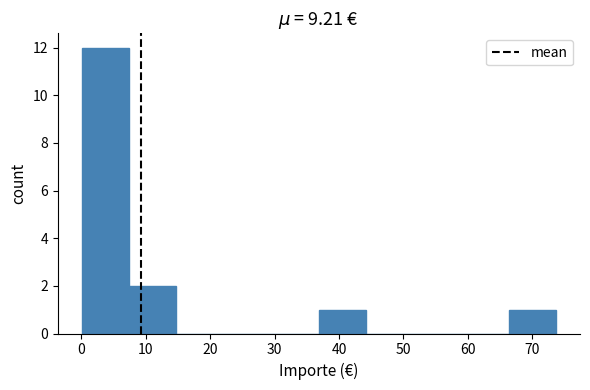

Reading left to right, transcribe this chart: for each bar, give the range it covers on the x-axis and its height. Neither the bar edges nor the heights are printed on the chart, so give them approximately, as read against the axes.

0 to 7: 12
7 to 15: 2
15 to 22: 0
22 to 30: 0
30 to 37: 0
37 to 44: 1
44 to 52: 0
52 to 59: 0
59 to 66: 0
66 to 74: 1